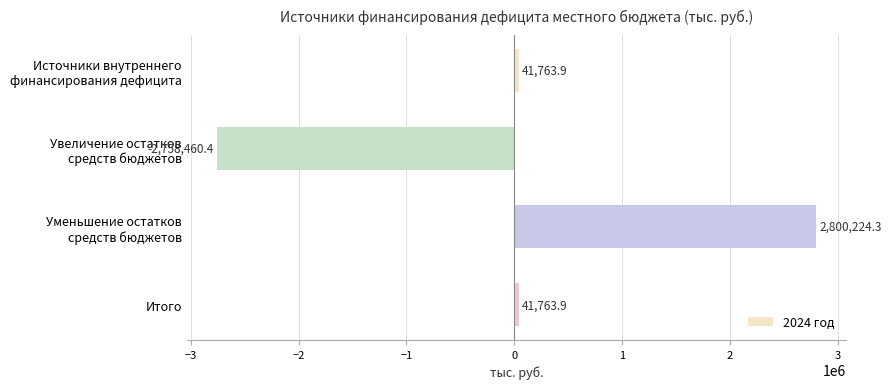

What is the difference between the maximum and second lowest values?

2758460.4